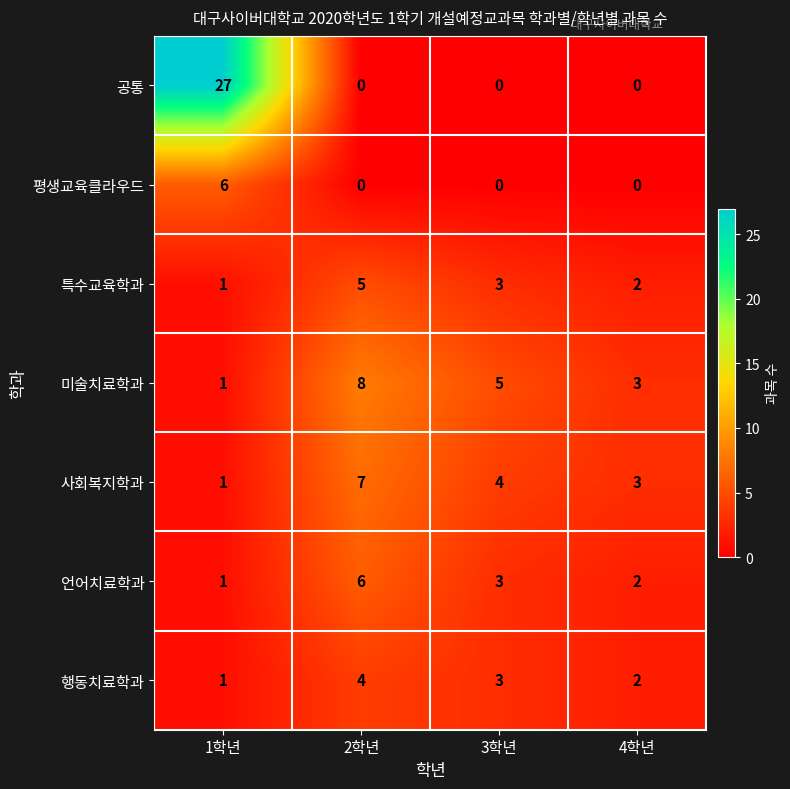

Where does the 사회복지학과 series first go above 4?

2학년